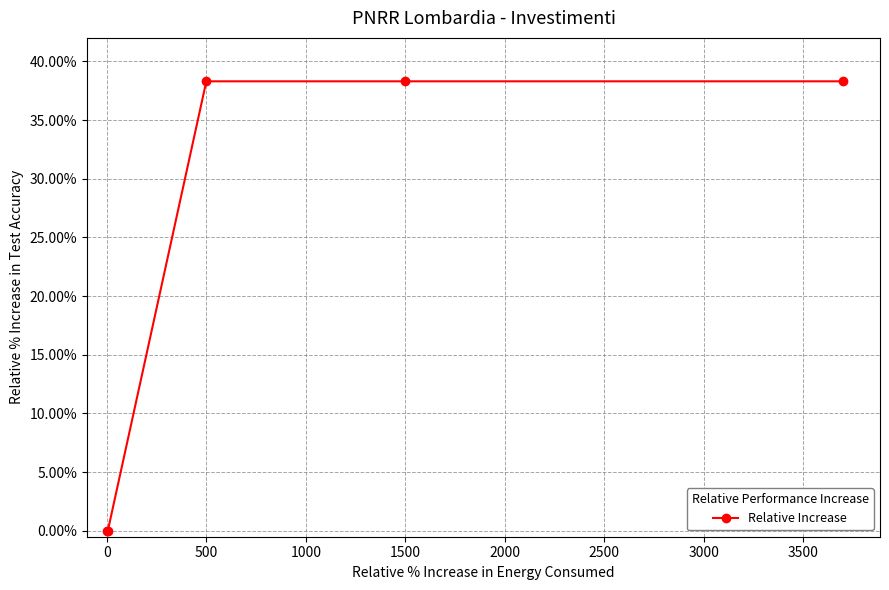

Is this an area chart (filled region under the line)?

No